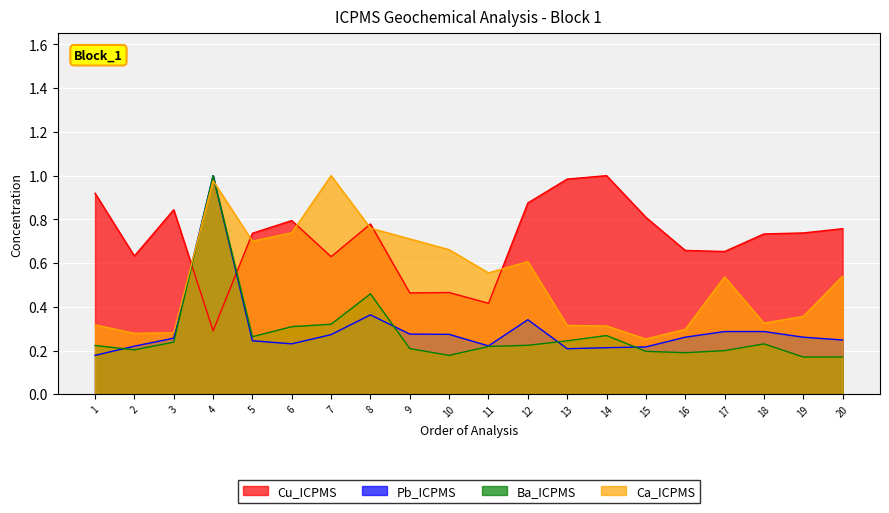

After their last crossing, which series has the higher values: Cu_ICPMS or Ba_ICPMS?

Cu_ICPMS